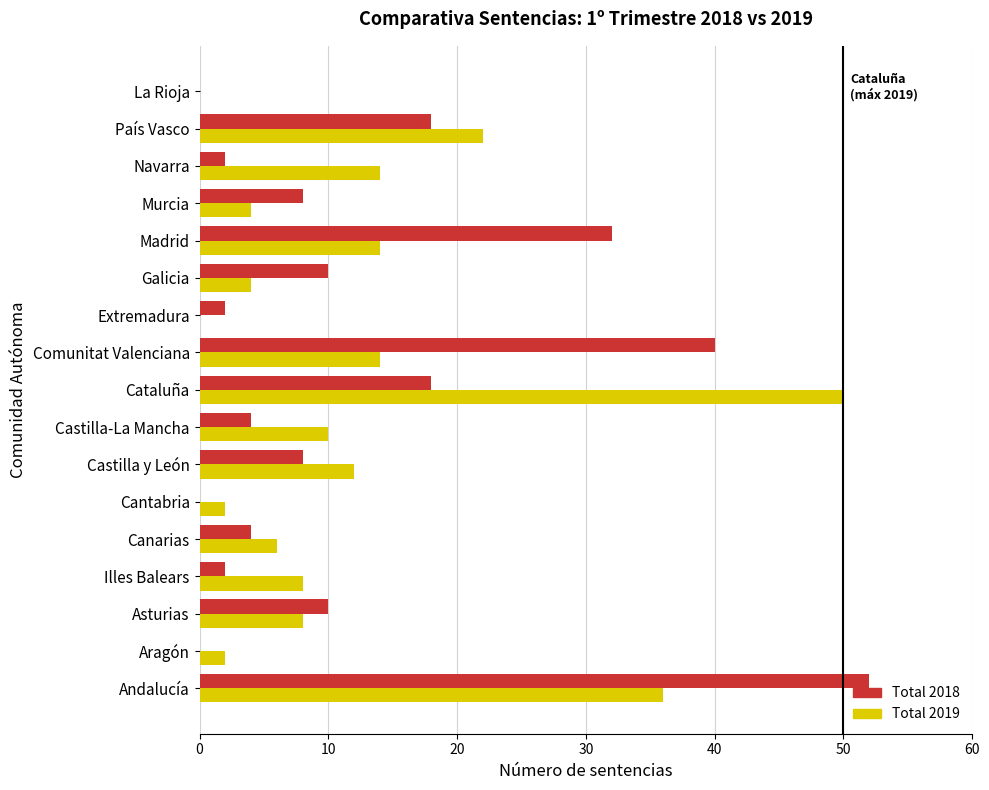

True or false: Total 2018 has a value of 2 at Murcia.

False